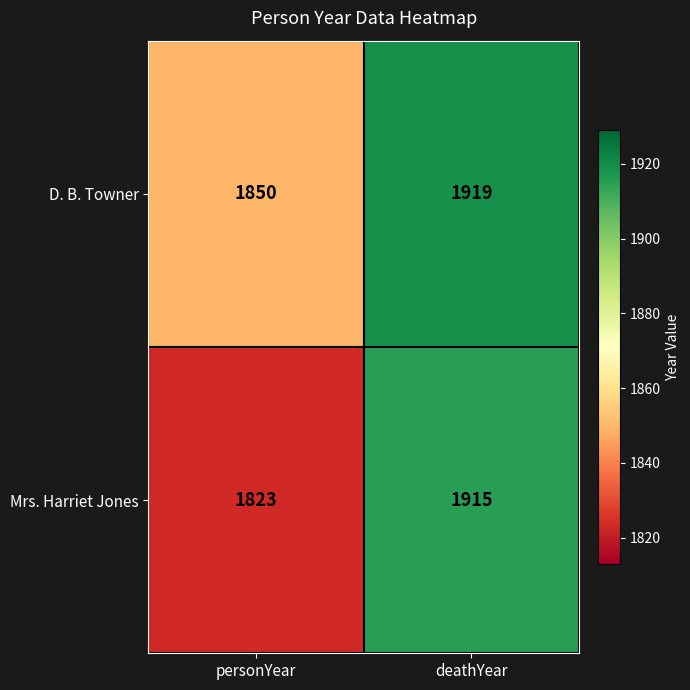

True or false: D. B. Towner has a value of 1919 at deathYear.

True